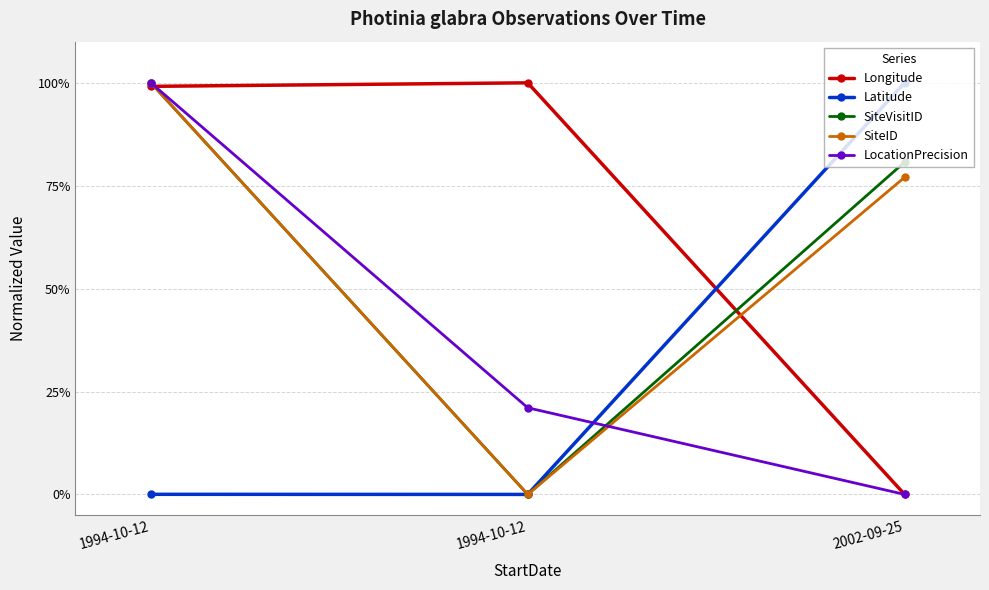

The value of SiteVisitID at 2002-09-25 is 0.8. True or false?

True